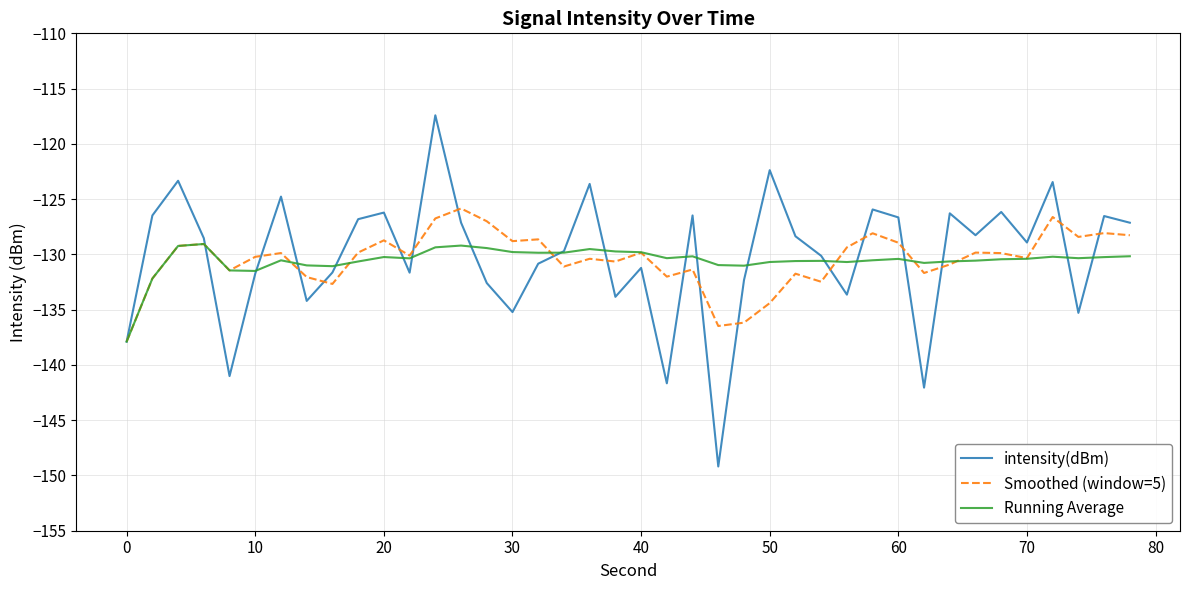

Rank the series by their maximum value, from highest to lowest.

intensity(dBm), Smoothed (window=5), Running Average